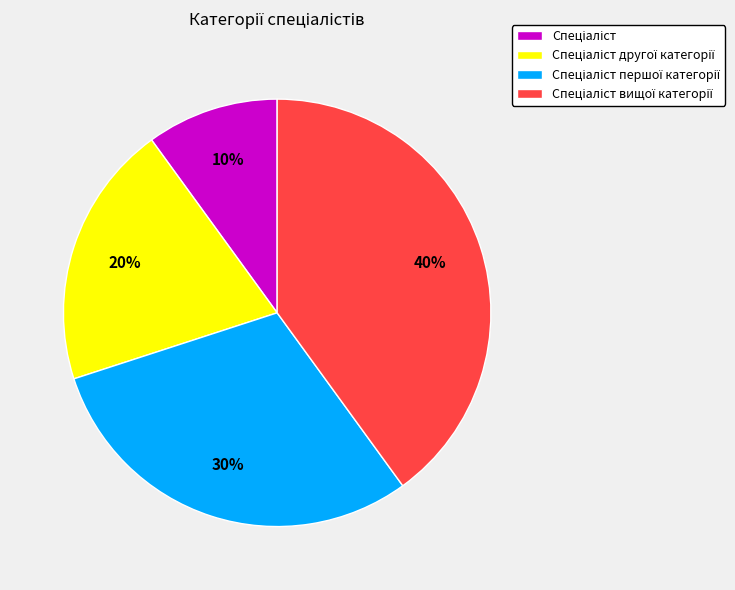

Is there any slice that represents more than half of the pie?

No